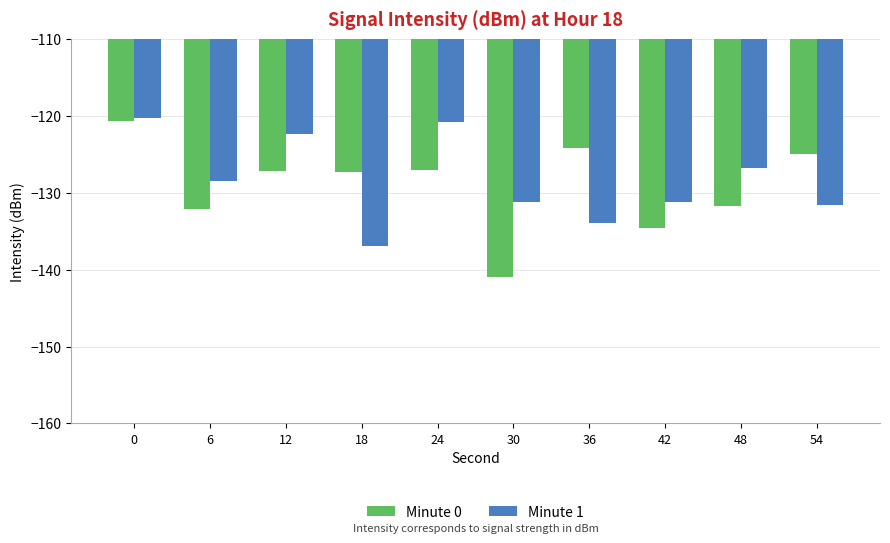

What is the difference between the highest and lowest values at 54?

6.7